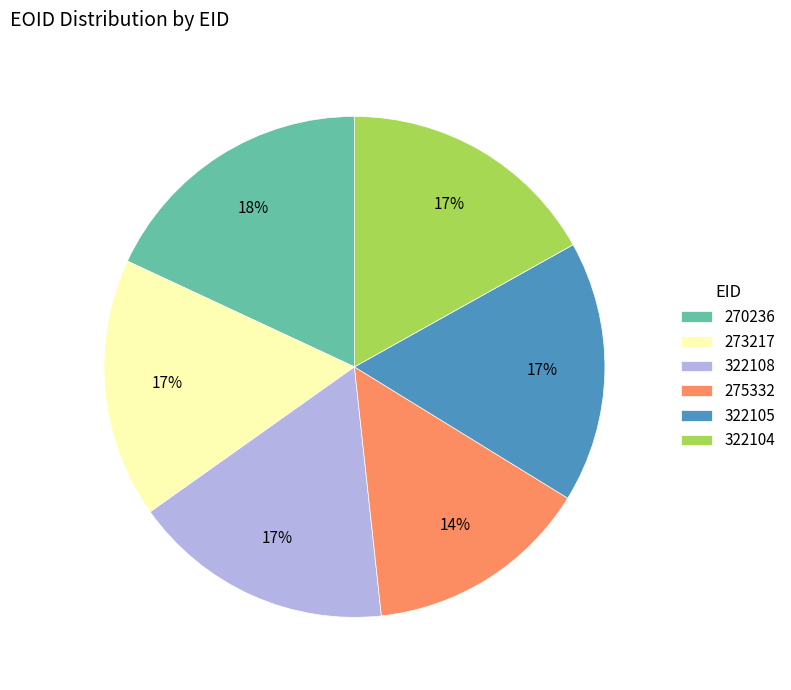

Is the sum of 275332 and 322104 greater than half?

No